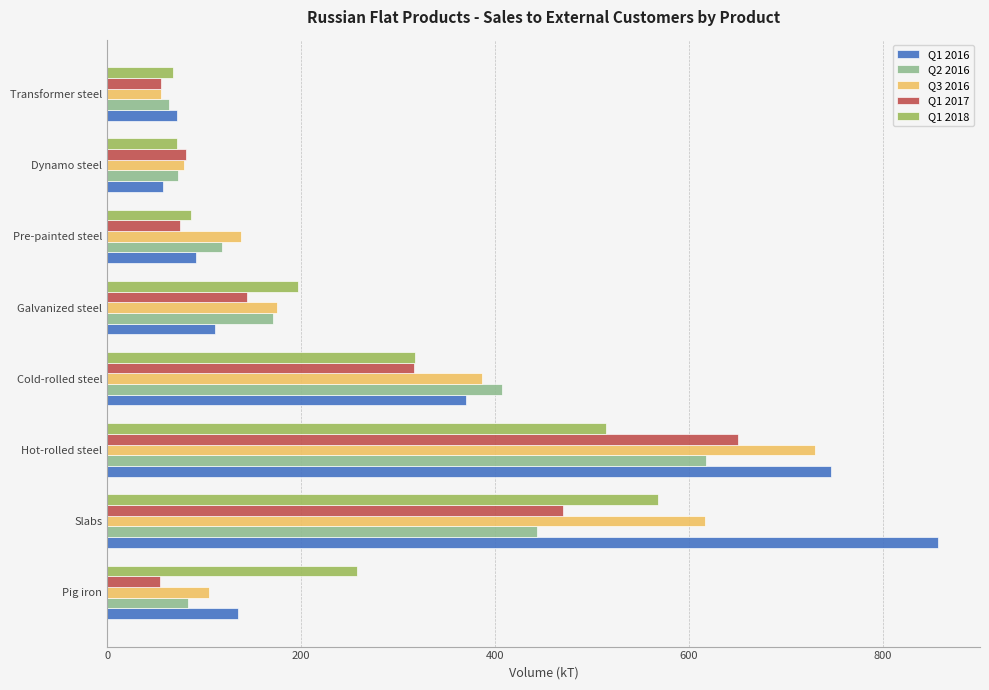

What is the difference between the second highest and second lowest values in the Q3 2016 series?

537.9